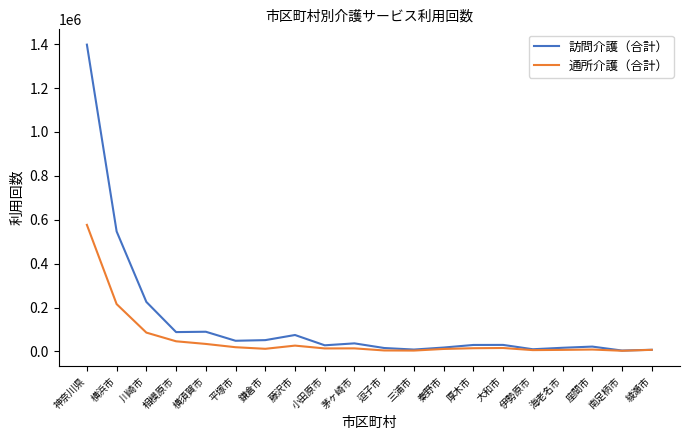

What position from the left is 横浜市?

2